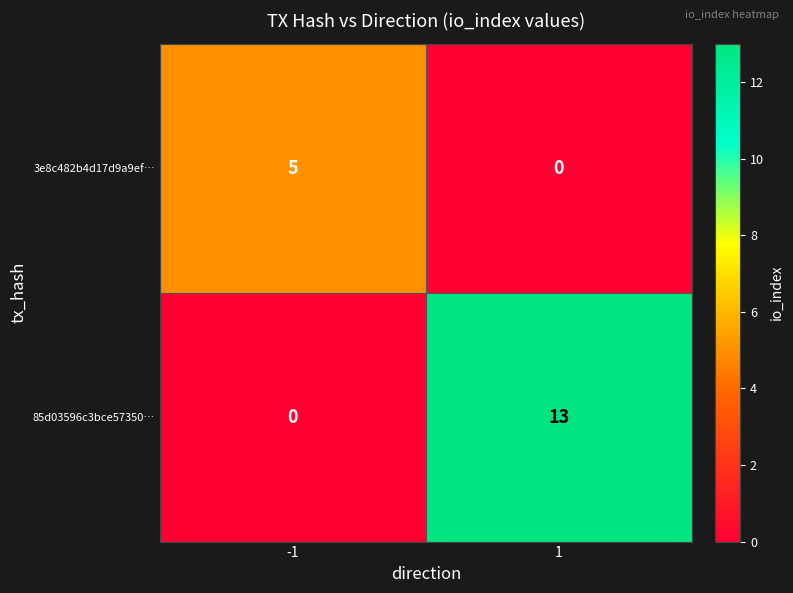

Reading left to right, transcribe all the data shown in this chart.

3e8c482b4d17d9a9ef…: -1=5	1=0
85d03596c3bce57350…: -1=0	1=13